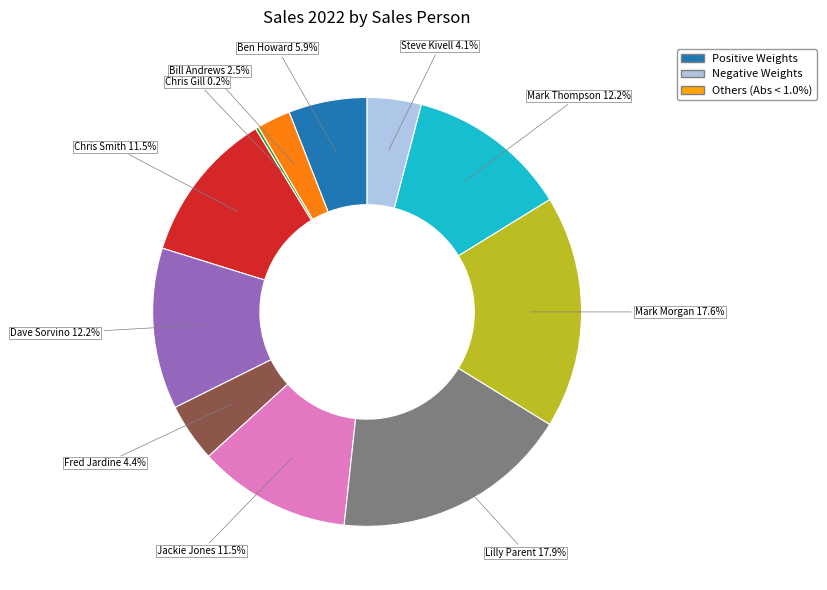

Which has a higher value, Ben Howard or Steve Kivell?

Ben Howard